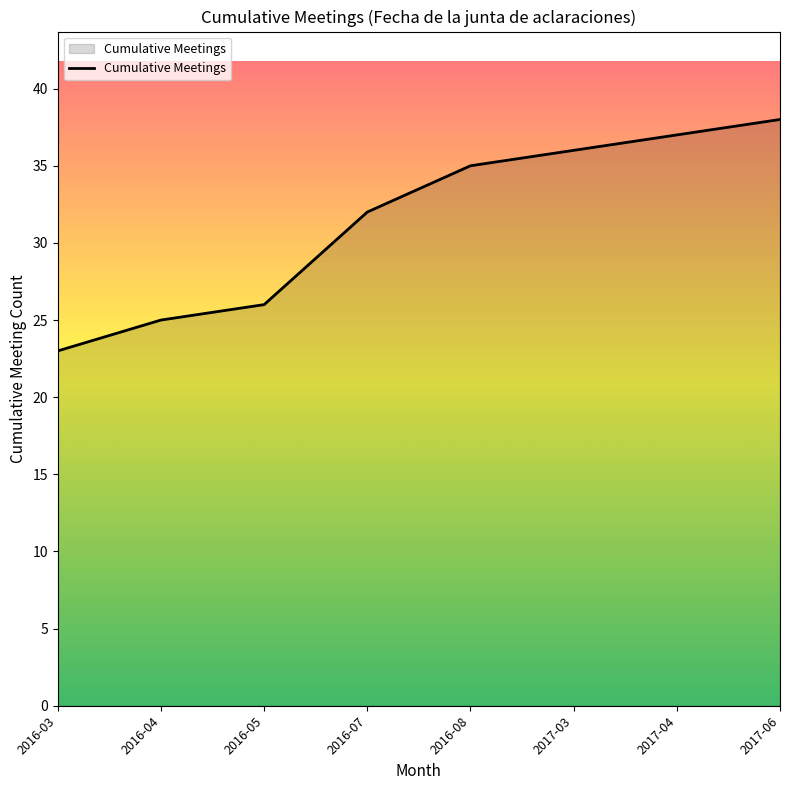

Which label corresponds to the largest value in the chart?

2017-06